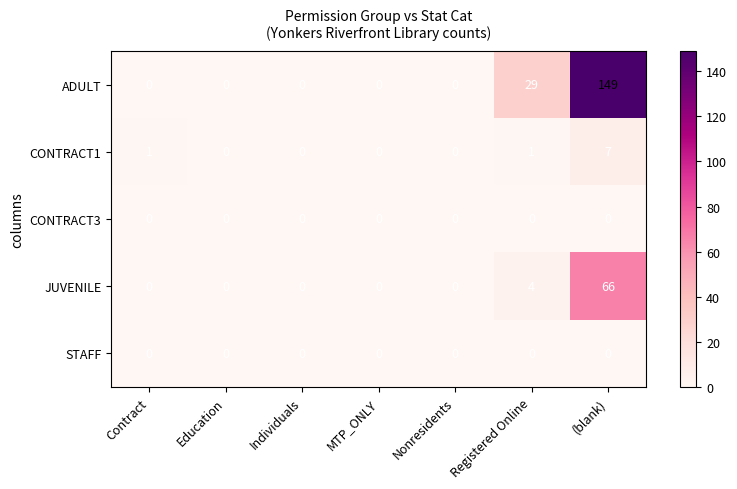

The value of JUVENILE at Individuals is 44. True or false?

False